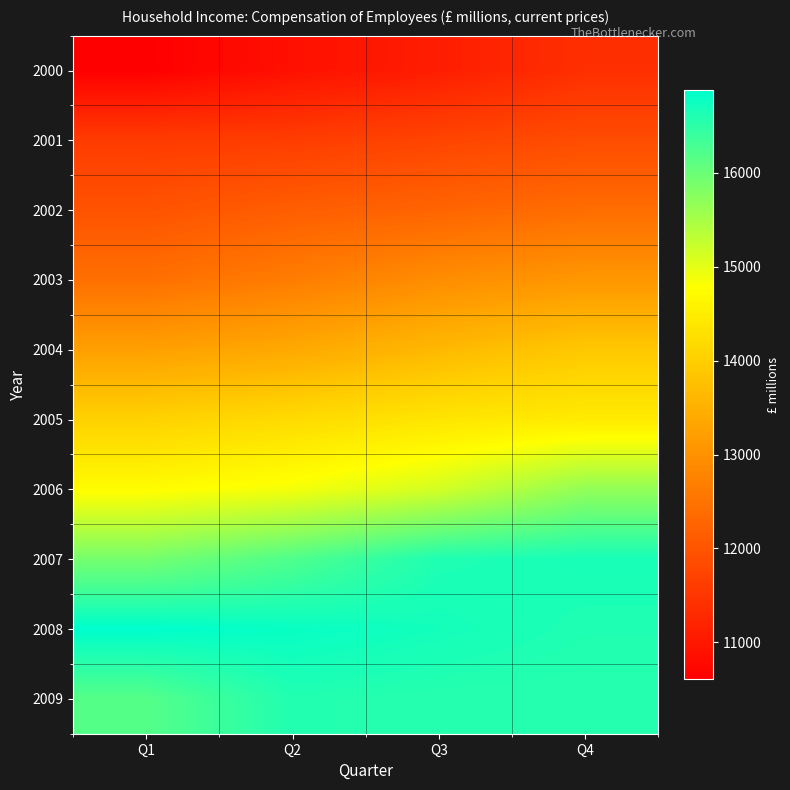

Reading left to right, transcribe all the data shown in this chart.

2000: Q1=10609.8	Q2=10885.5	Q3=11102.7	Q4=11383.0
2001: Q1=11587.9	Q2=11613.2	Q3=11732.2	Q4=11861.7
2002: Q1=11967.3	Q2=12152.9	Q3=12259.8	Q4=12397.9
2003: Q1=12440.4	Q2=12657.8	Q3=12930.8	Q4=13089.1
2004: Q1=13228.8	Q2=13383.3	Q3=13638.4	Q4=13883.5
2005: Q1=14043.4	Q2=14199.5	Q3=14368.7	Q4=14462.3
2006: Q1=14741.4	Q2=14871.5	Q3=15145.1	Q4=15674.0
2007: Q1=15904.1	Q2=16219.9	Q3=16614.6	Q4=16673.4
2008: Q1=16878.7	Q2=16799.3	Q3=16709.8	Q4=16614.2
2009: Q1=16175.5	Q2=16594.4	Q3=16561.3	Q4=16561.3